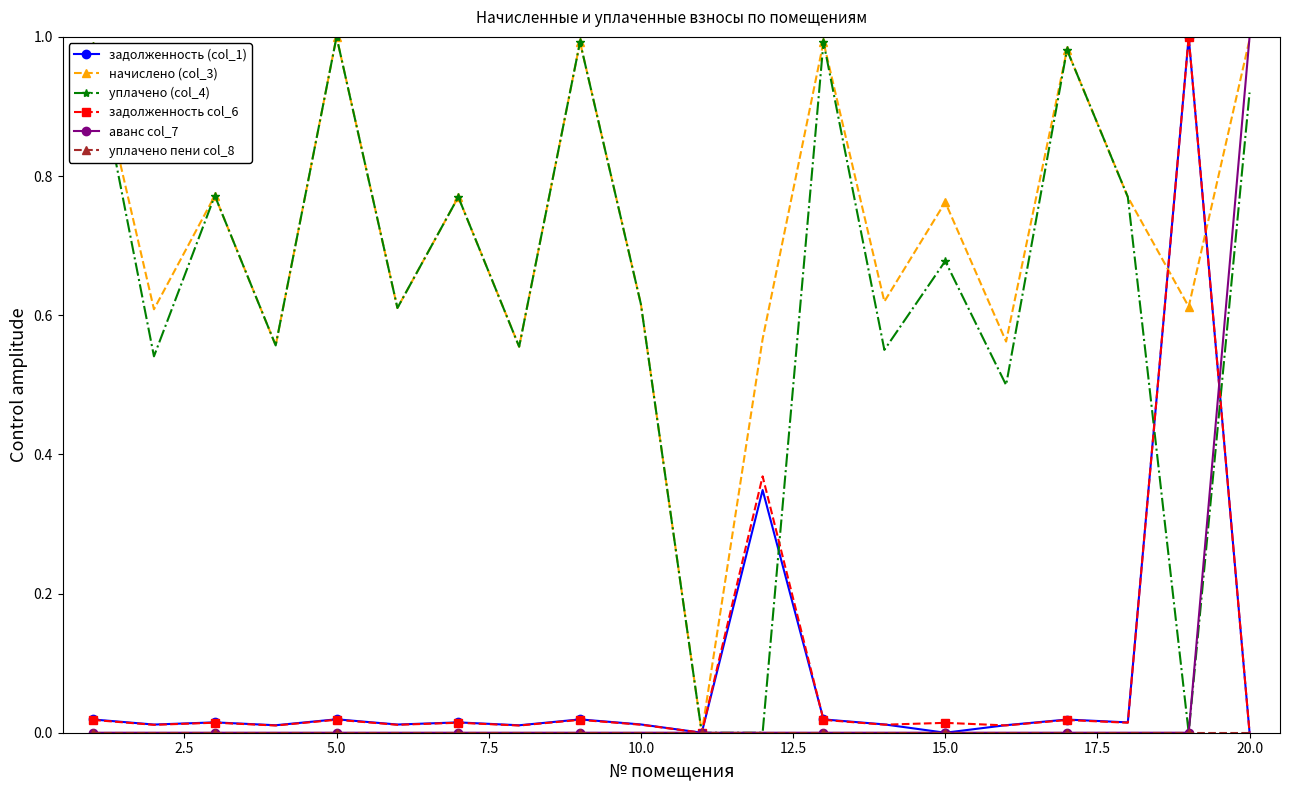

Which series has the largest total across all categories?

начислено (col_3)